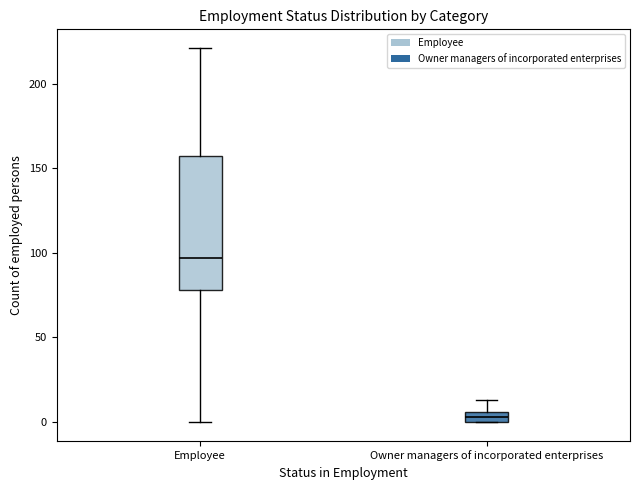

Comparing the boxes themselves (not the whiskers), which one is the tallest?

Employee